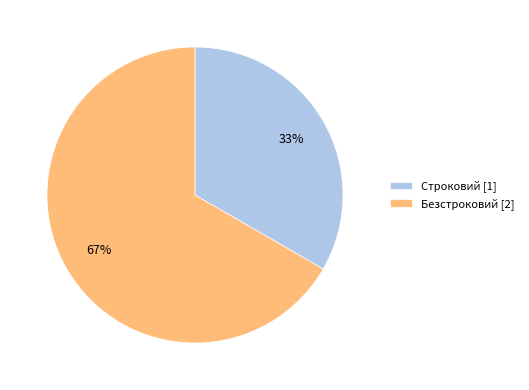

Is it true that Строковий is 39% of the pie?

False